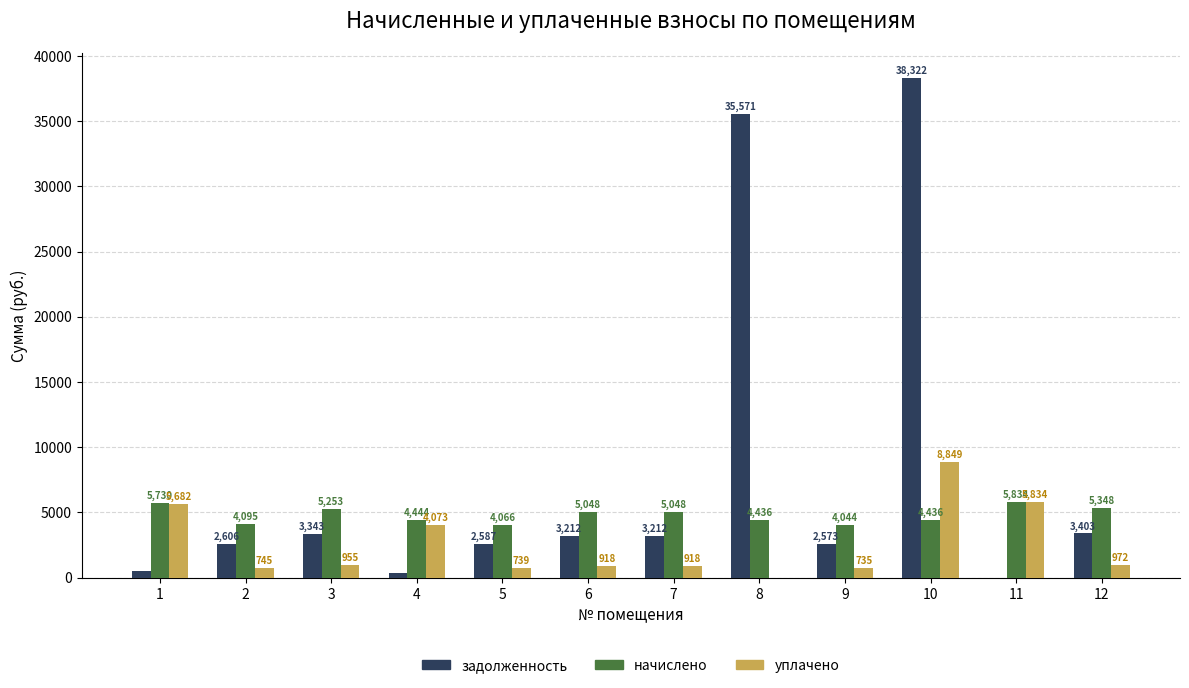

Where does the задолженность series first go above 3212?

3